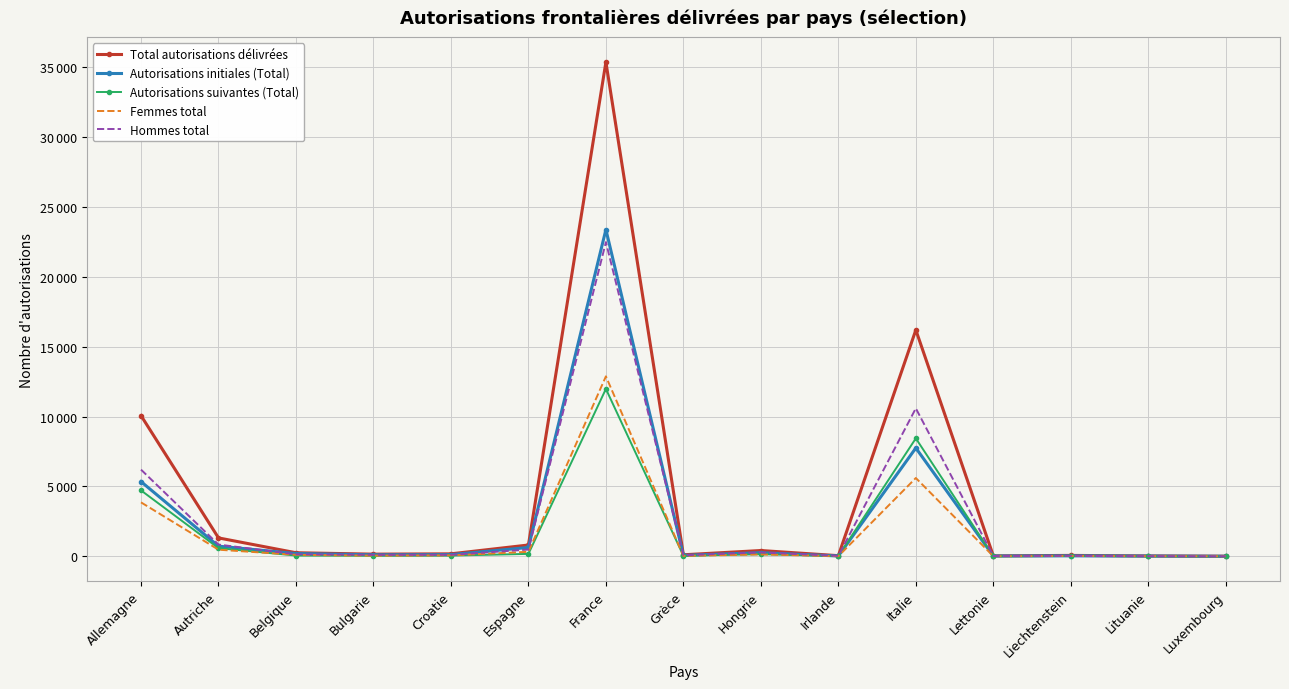

What is the difference between the maximum and minimum values in the Total autorisations délivrées series?

35343